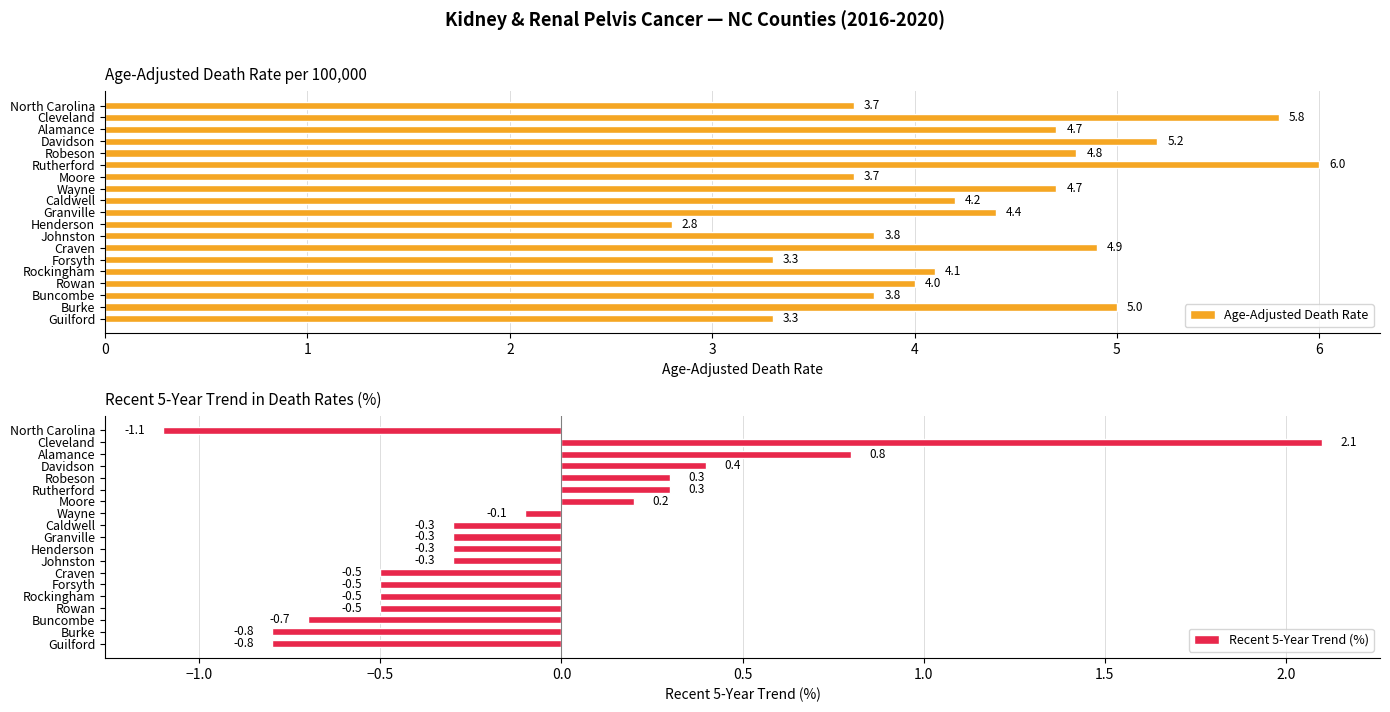

The Recent 5-Year Trend (%) series shows -0.5 at Craven. True or false?

True